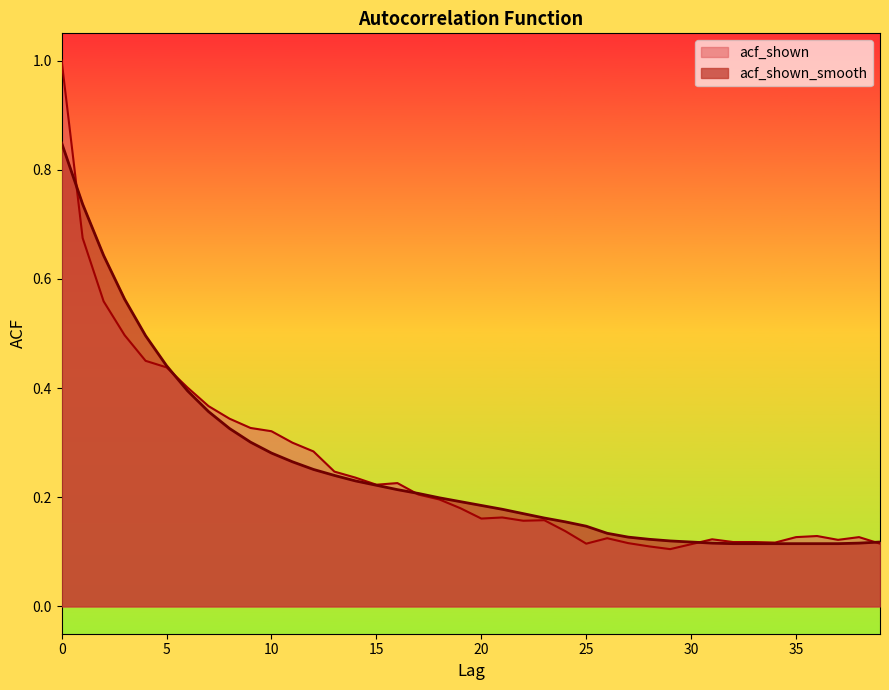

What is the minimum value for acf_shown_smooth?

0.1